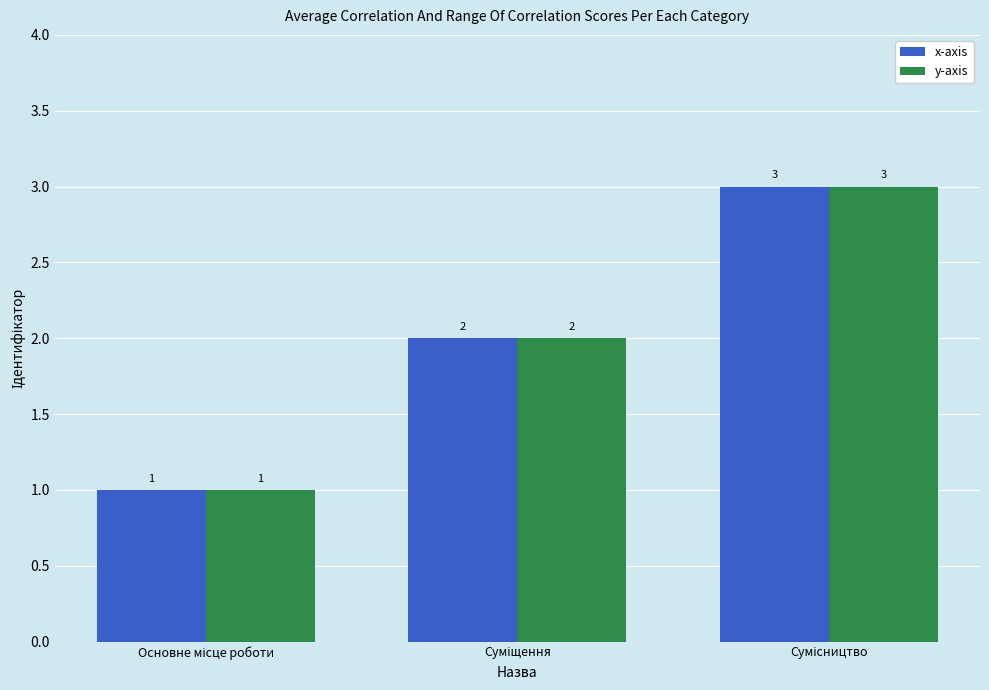

What are all the series names shown in the legend?

x-axis, y-axis